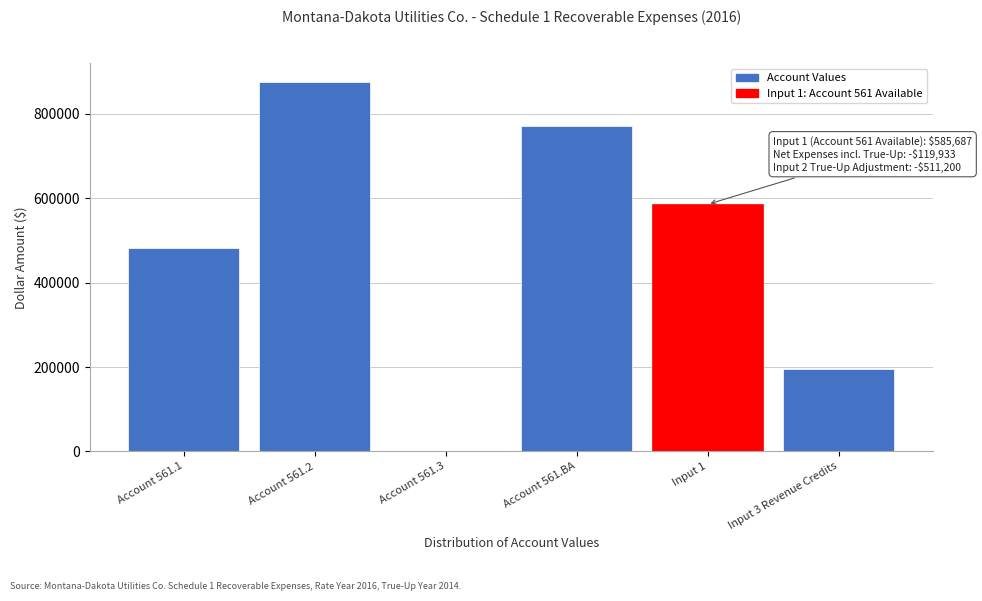

Reading left to right, transcribe all the data shown in this chart.

Account 561.1=482245	Account 561.2=875966	Account 561.3=0	Account 561.BA=772524	Input 1=585687	Input 3 Revenue Credits=194420